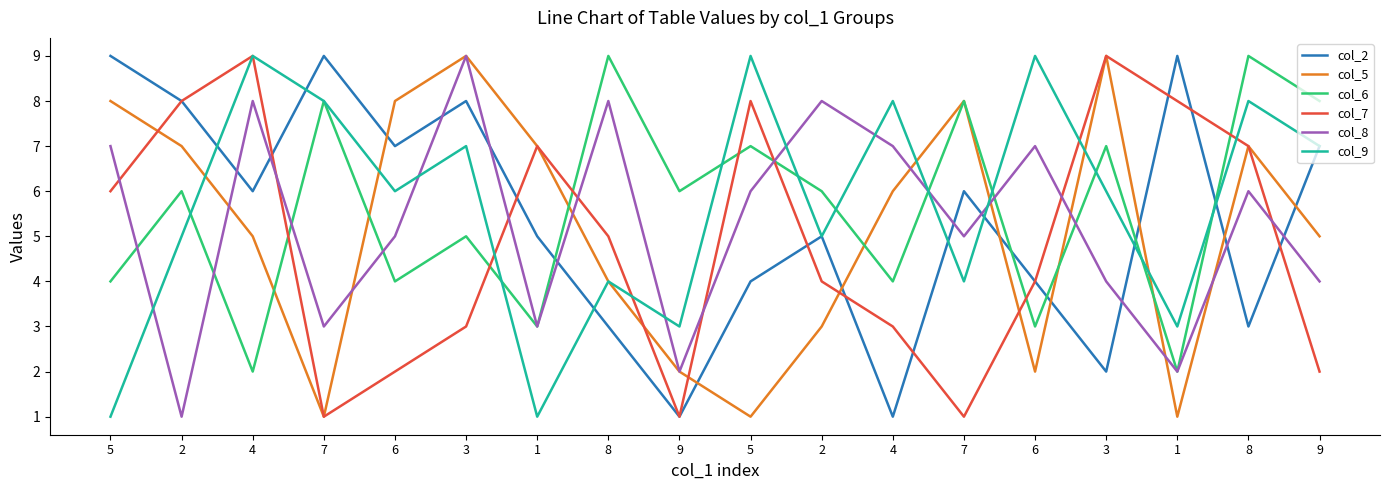

How many lines are shown in the chart?

6